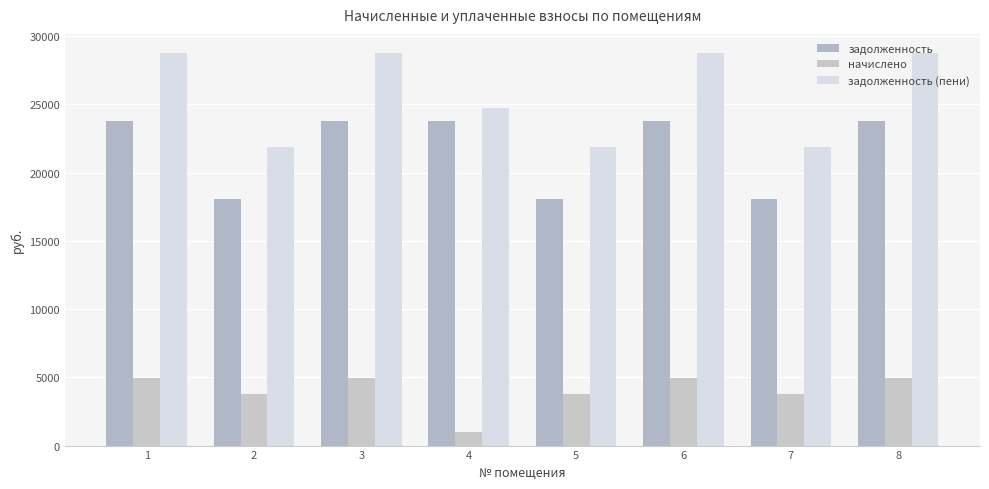

Does the chart contain stacked bars?

No